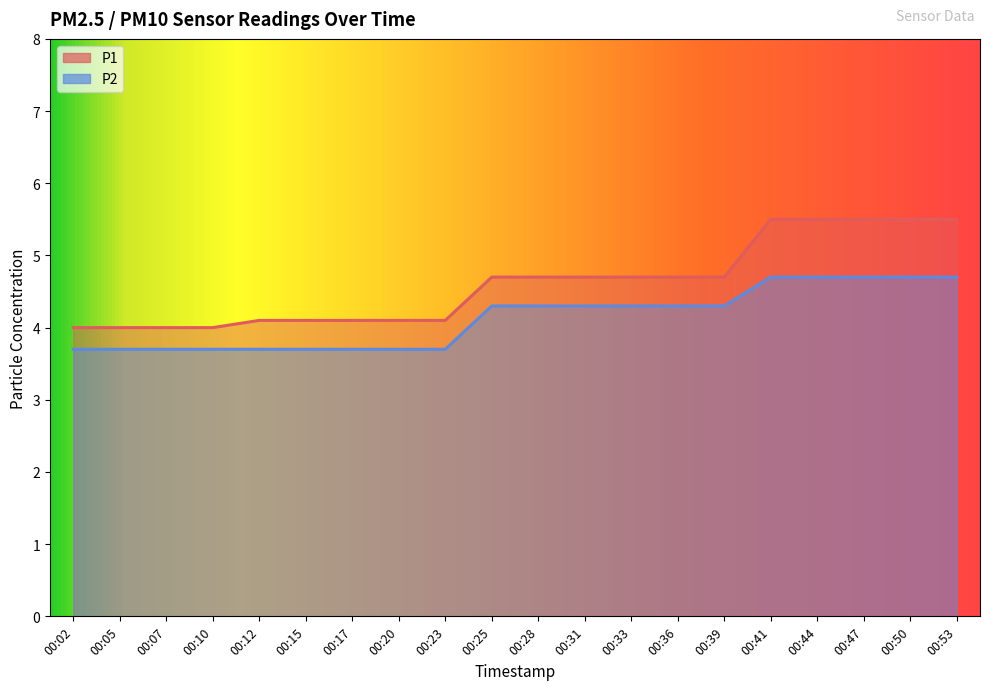

Does the chart display data point markers on the line(s)?

No